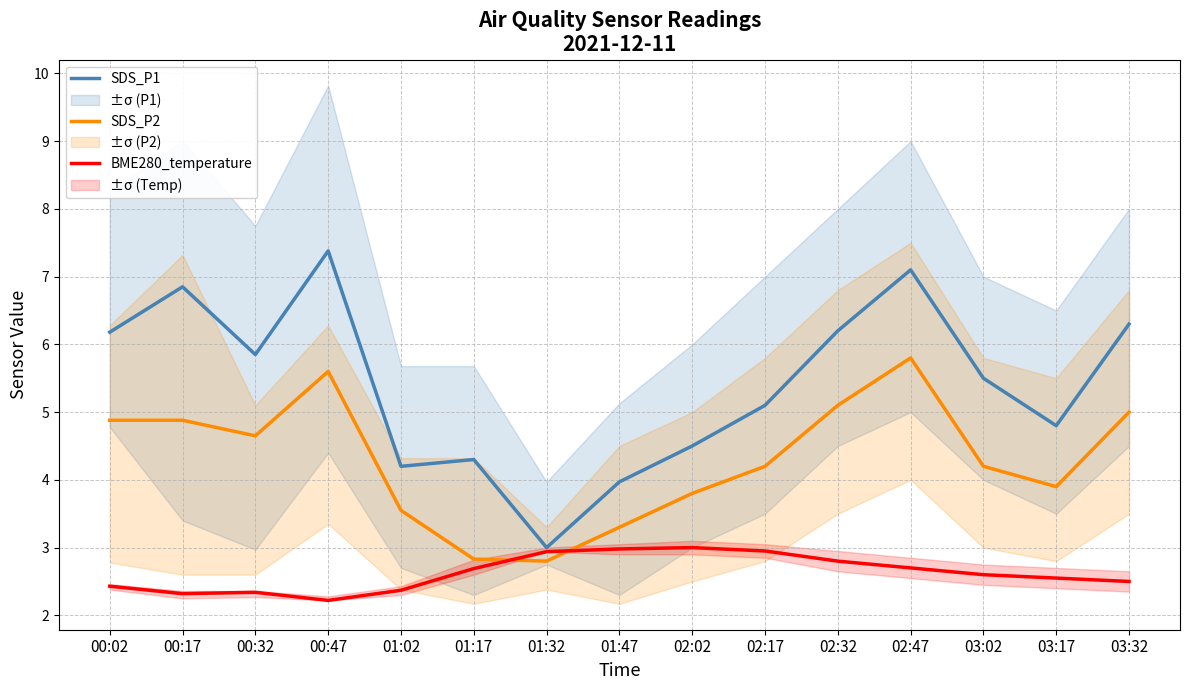

Which series has the largest total across all categories?

SDS_P1